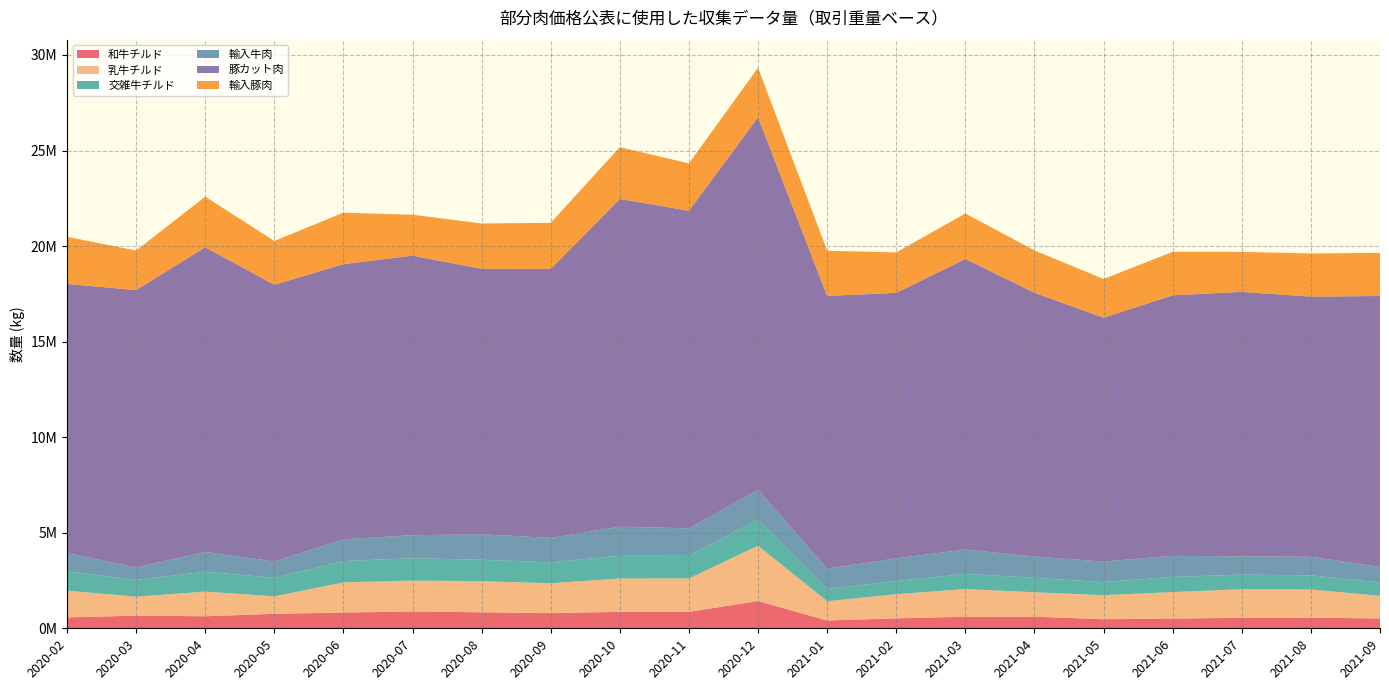

Reading left to right, extract all data points from this chart.

和牛チルド: 2020-02=570394	2020-03=662250	2020-04=629052	2020-05=757111	2020-06=822884	2020-07=882678	2020-08=835734	2020-09=793755	2020-10=860543	2020-11=858679	2020-12=1425082	2021-01=407772	2021-02=520232	2021-03=603740	2021-04=607008	2021-05=475079	2021-06=509809	2021-07=548141	2021-08=558648	2021-09=513438
乳牛チルド: 2020-02=1398244	2020-03=993064	2020-04=1290467	2020-05=914435	2020-06=1579316	2020-07=1613039	2020-08=1632143	2020-09=1563517	2020-10=1746142	2020-11=1750310	2020-12=2897976	2021-01=1007019	2021-02=1263812	2021-03=1450947	2021-04=1278373	2021-05=1256533	2021-06=1384568	2021-07=1492703	2021-08=1473229	2021-09=1184631
交雑牛チルド: 2020-02=1009808	2020-03=879198	2020-04=1042834	2020-05=964984	2020-06=1116019	2020-07=1173702	2020-08=1118172	2020-09=1091772	2020-10=1187974	2020-11=1179700	2020-12=1373269	2021-01=640540	2021-02=693053	2021-03=792309	2021-04=753534	2021-05=686216	2021-06=793717	2021-07=766276	2021-08=738170	2021-09=702500
輸入牛肉: 2020-02=955424	2020-03=645556	2020-04=1029302	2020-05=862636	2020-06=1136154	2020-07=1202447	2020-08=1332983	2020-09=1279005	2020-10=1519838	2020-11=1442375	2020-12=1548497	2021-01=1062721	2021-02=1180193	2021-03=1278358	2021-04=1117541	2021-05=1075698	2021-06=1103768	2021-07=957163	2021-08=970617	2021-09=808980
豚カット肉: 2020-02=14084506	2020-03=14514744	2020-04=15945495	2020-05=14474378	2020-06=14399013	2020-07=14629140	2020-08=13889368	2020-09=14078250	2020-10=17150441	2020-11=16615241	2020-12=19491807	2021-01=14273824	2021-02=13894781	2021-03=15200922	2021-04=13801655	2021-05=12758658	2021-06=13631714	2021-07=13839952	2021-08=13614191	2021-09=14178080
輸入豚肉: 2020-02=2464109	2020-03=2070602	2020-04=2646257	2020-05=2293693	2020-06=2693365	2020-07=2138116	2020-08=2371193	2020-09=2410604	2020-10=2710804	2020-11=2478761	2020-12=2596006	2021-01=2363458	2021-02=2116564	2021-03=2377261	2021-04=2214783	2021-05=2023171	2021-06=2277328	2021-07=2091103	2021-08=2256485	2021-09=2254743